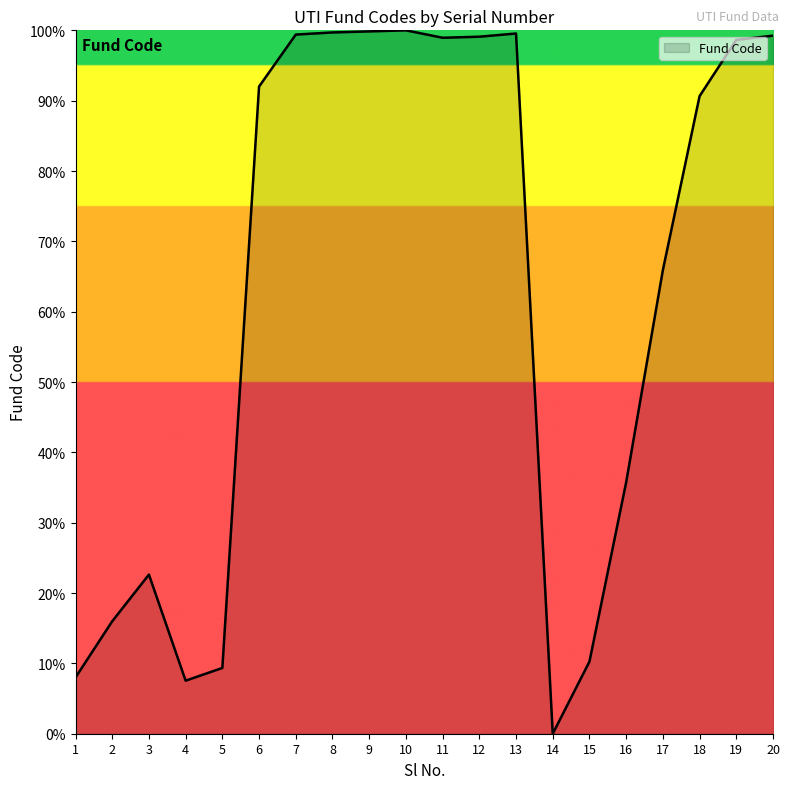

The value at 9 is 22.7. True or false?

False